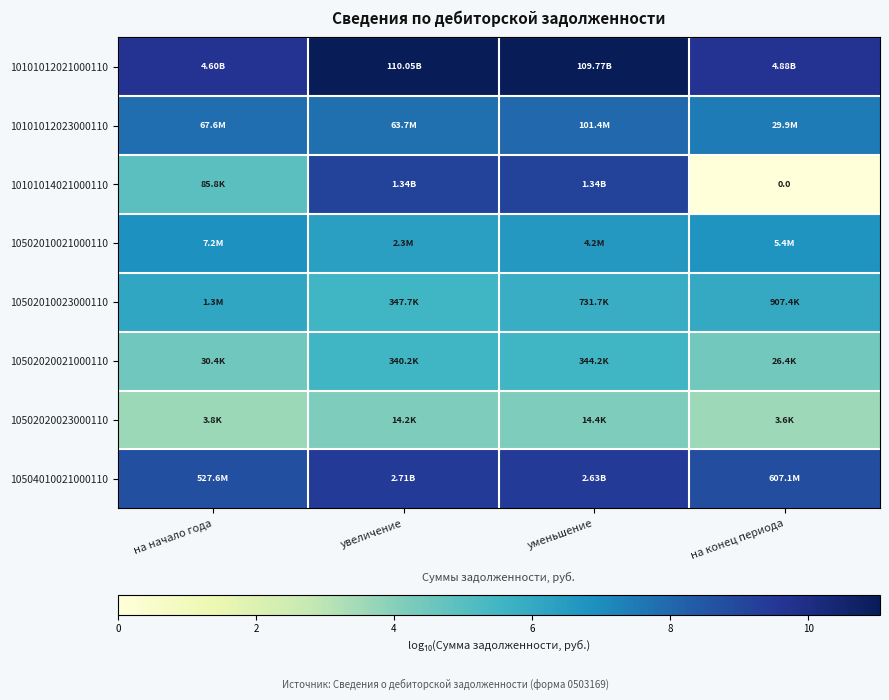

How many categories are shown in the chart?

4